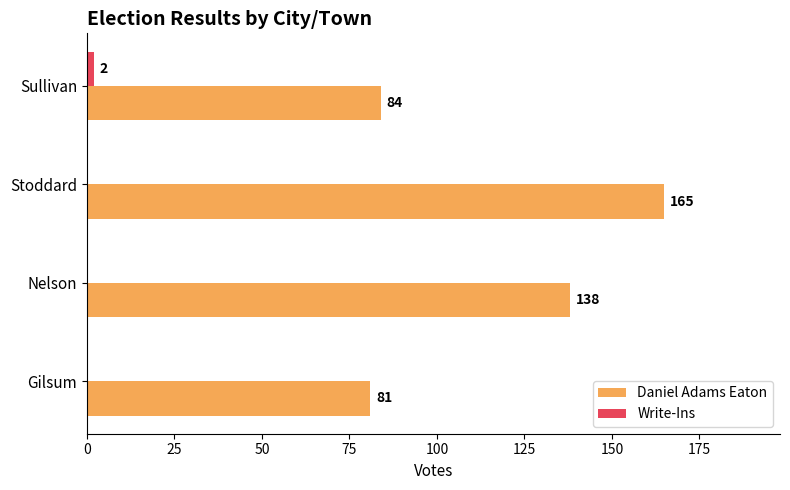

How many positive values does the Write-Ins series have?

1